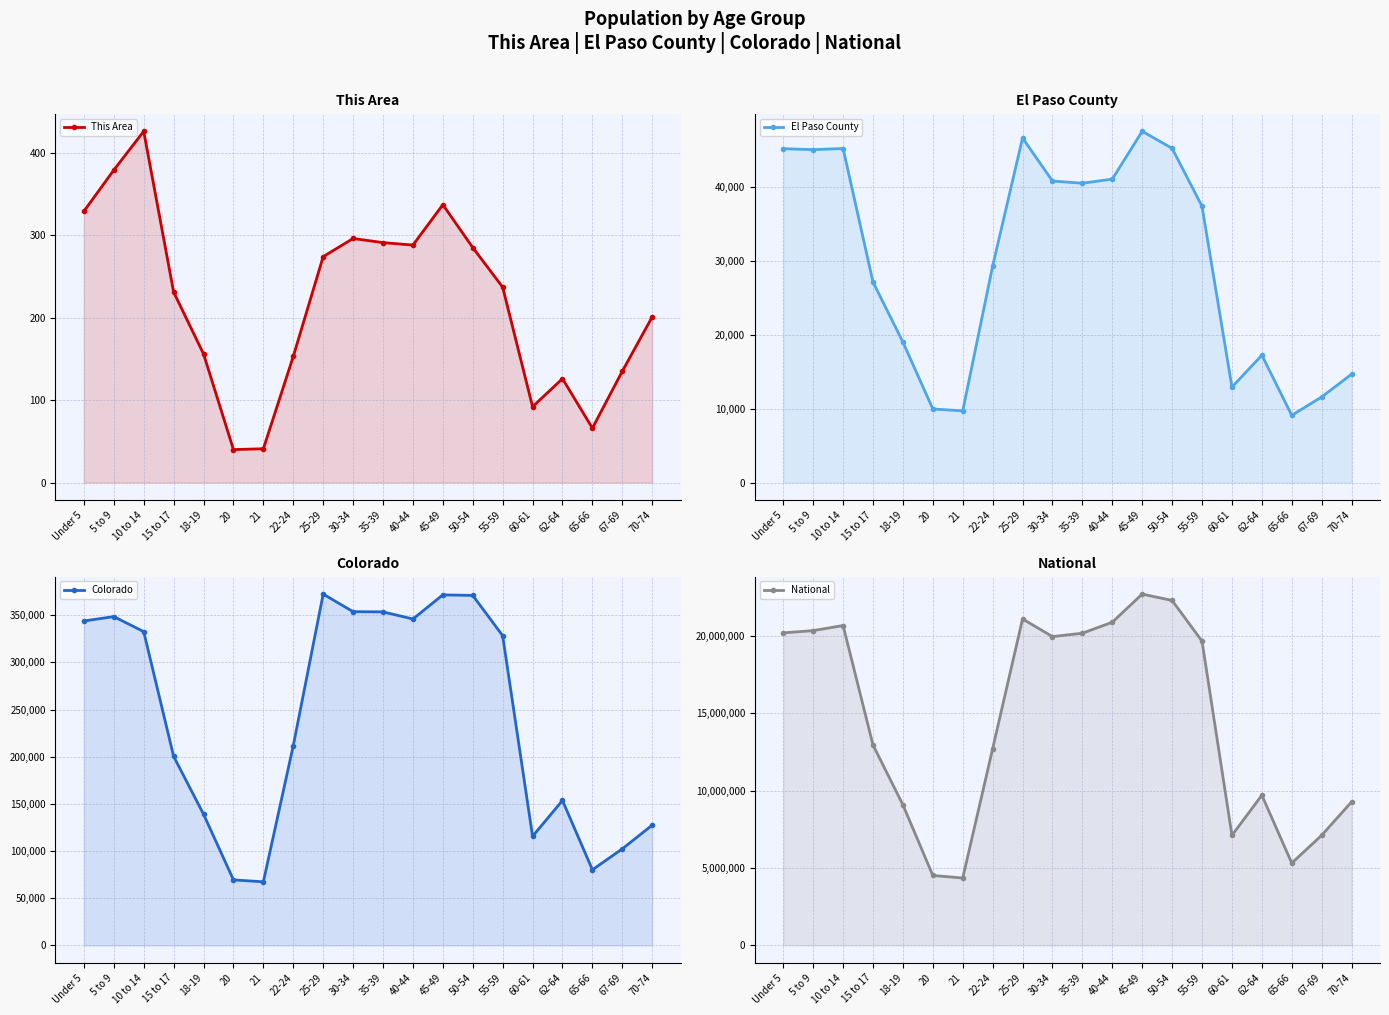

True or false: This Area has more than 2 points higher than both neighbors.

True